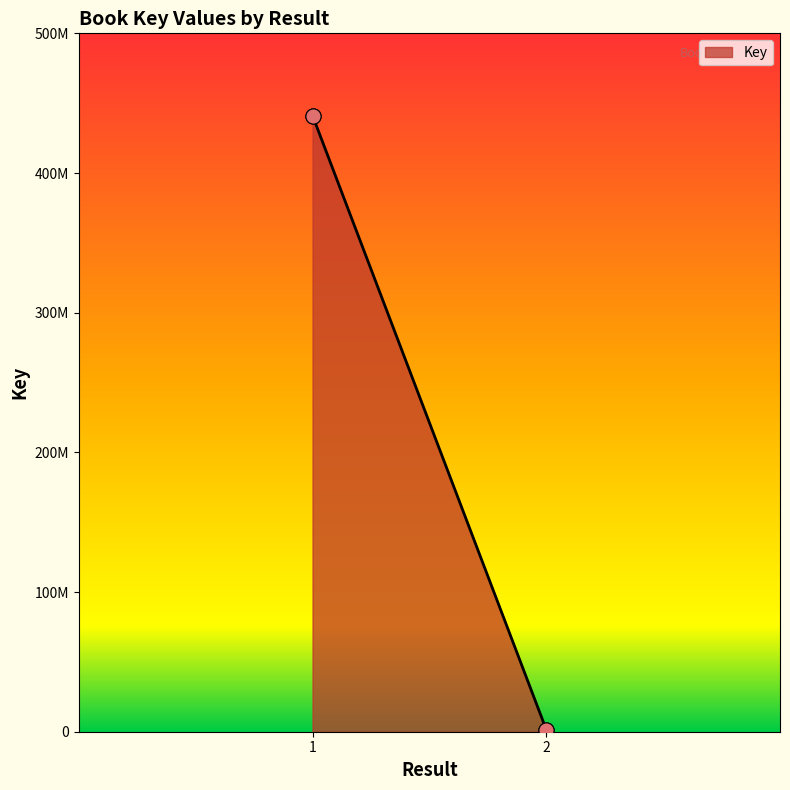

What is the change in value from 1 to 2?

-439612223